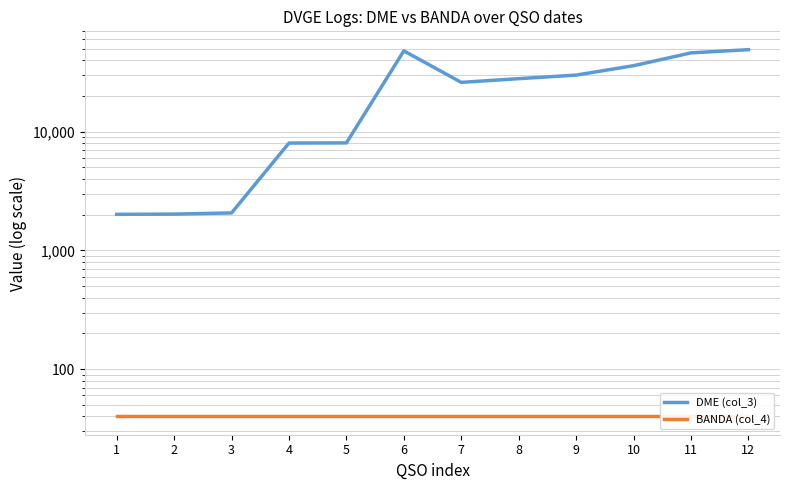

True or false: DME (col_3) has more than 0 interior local peaks.

True